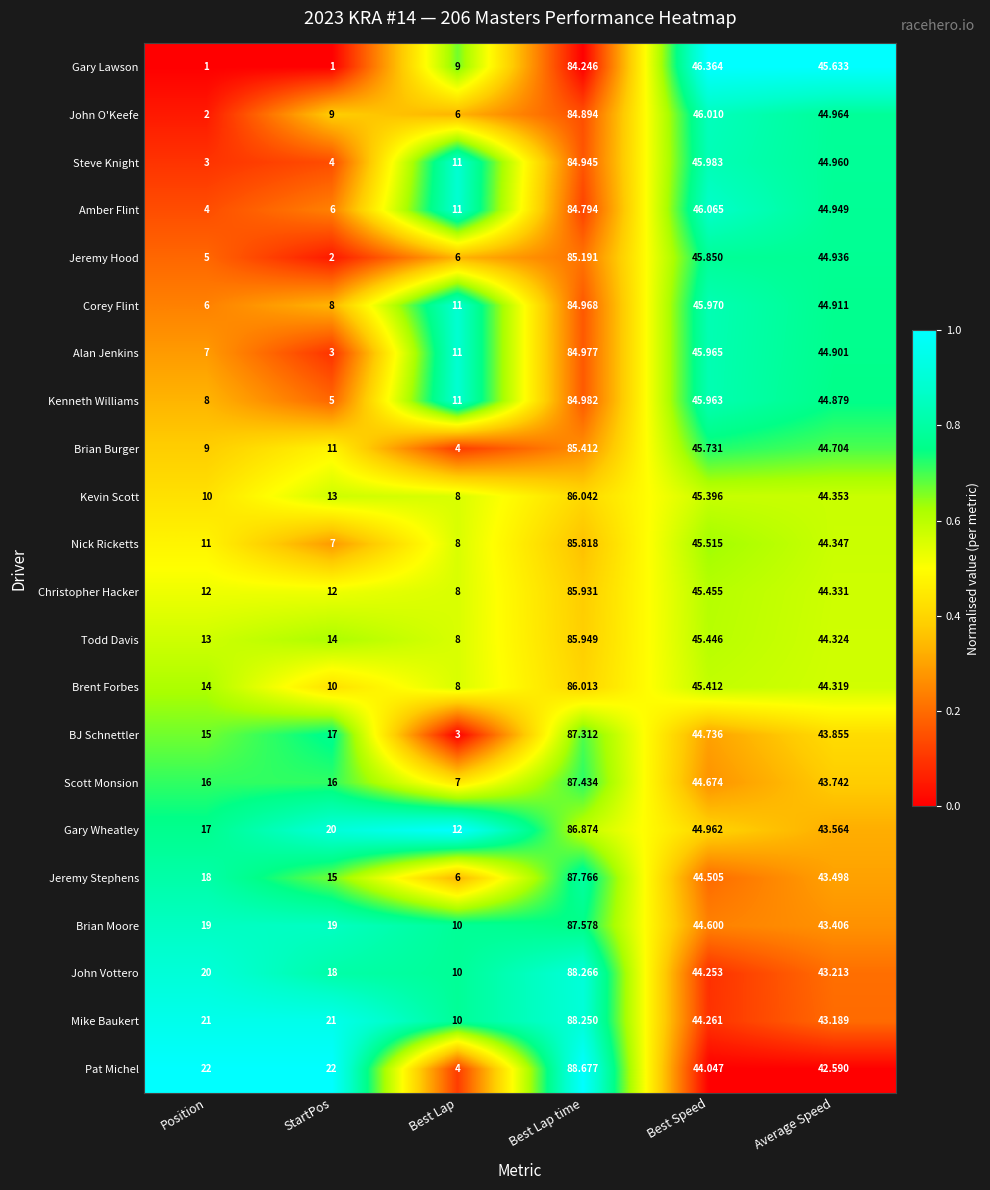

Rank the series by their maximum value, from lowest to highest.

Gary Lawson, Amber Flint, John O'Keefe, Steve Knight, Corey Flint, Alan Jenkins, Kenneth Williams, Jeremy Hood, Brian Burger, Nick Ricketts, Christopher Hacker, Todd Davis, Brent Forbes, Kevin Scott, Gary Wheatley, BJ Schnettler, Scott Monsion, Brian Moore, Jeremy Stephens, Mike Baukert, John Vottero, Pat Michel